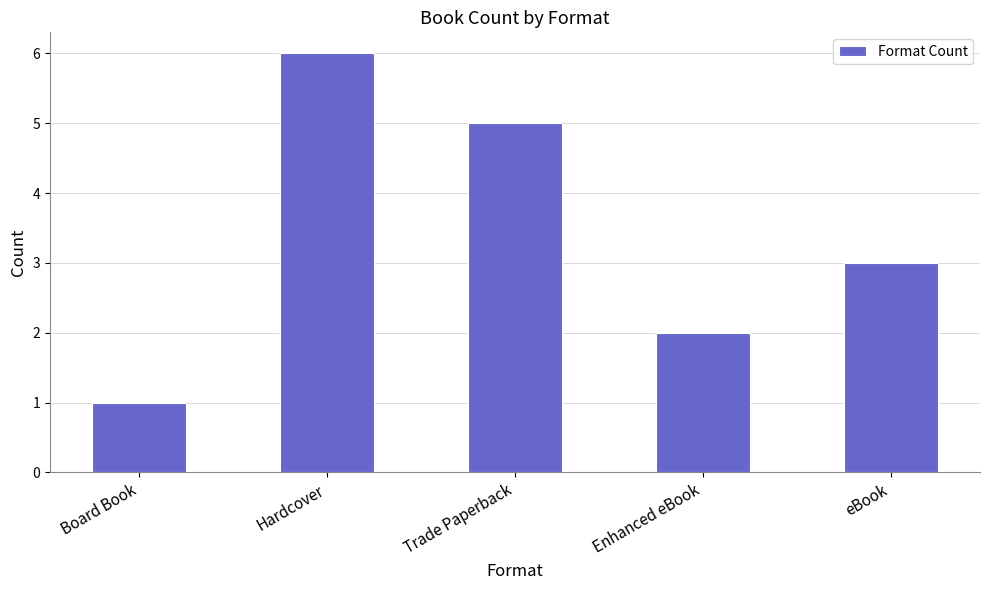

Between Hardcover and Trade Paperback, which is larger?

Hardcover